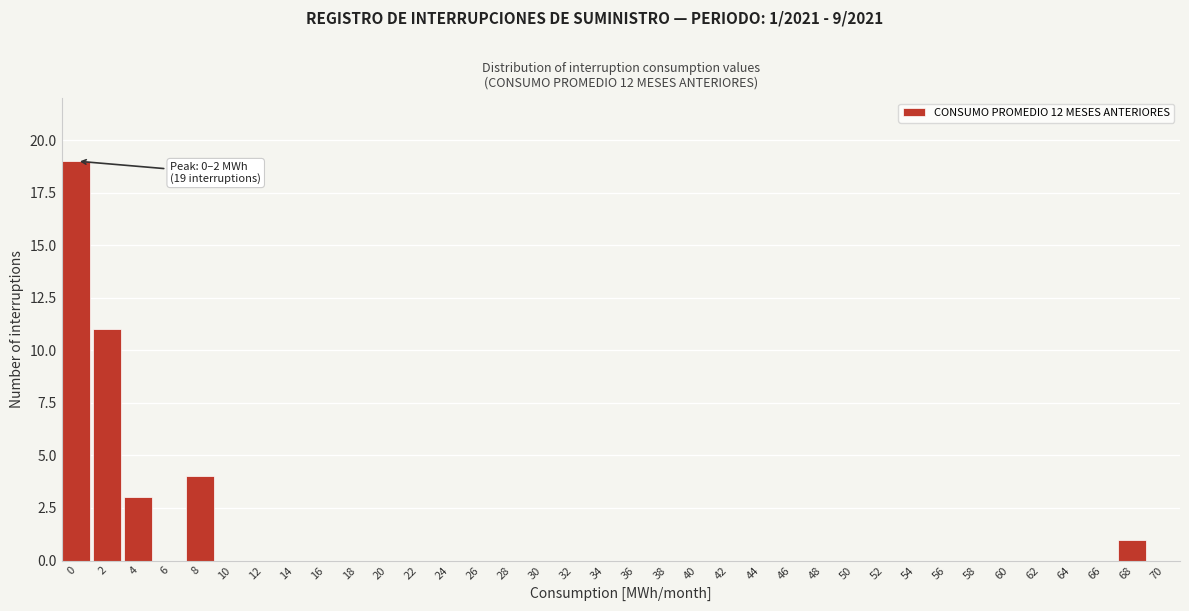

What is the change in value from 8 to 16?

-4